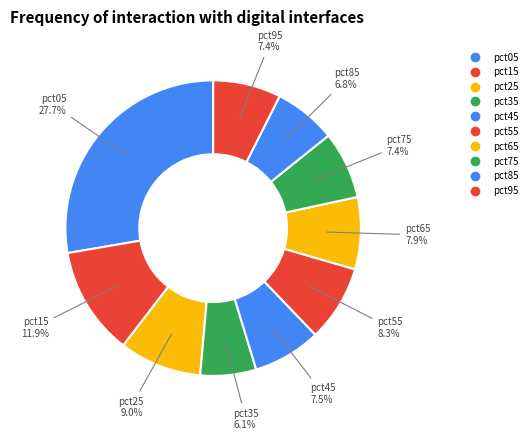

Count the number of slices in the pie.

10